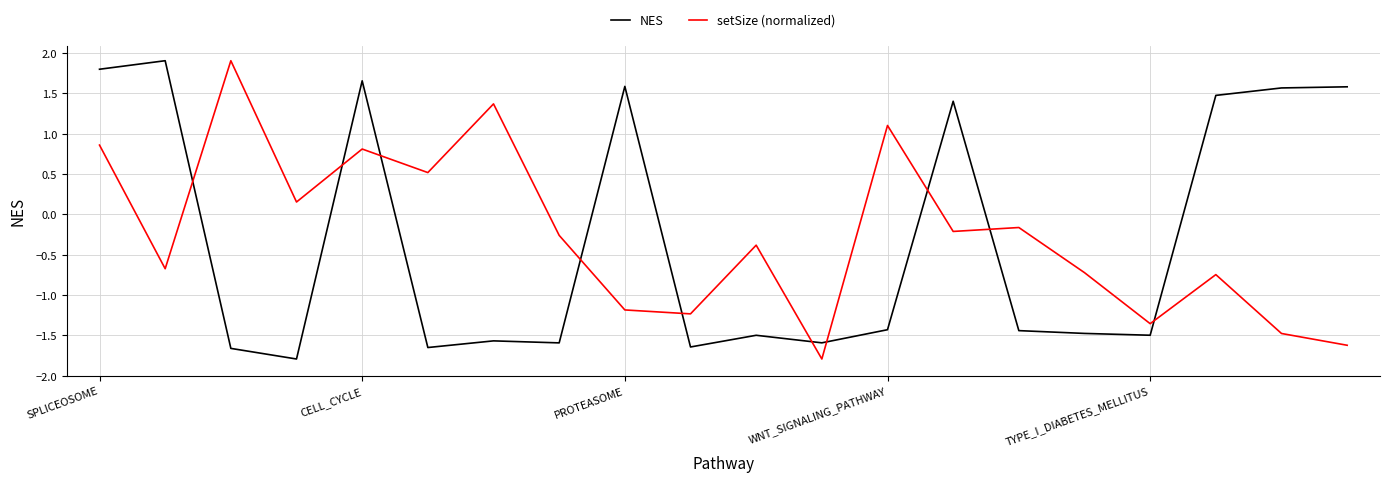

True or false: NES and setSize (normalized) cross at least once.

True